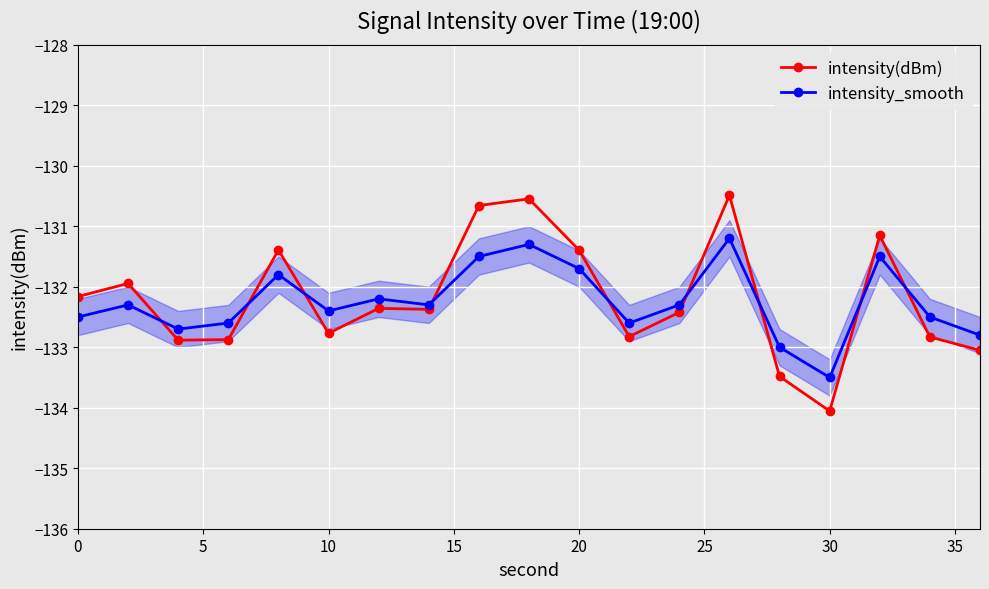

What is the value of the intensity_smooth point at the 17th from the left?

-131.5